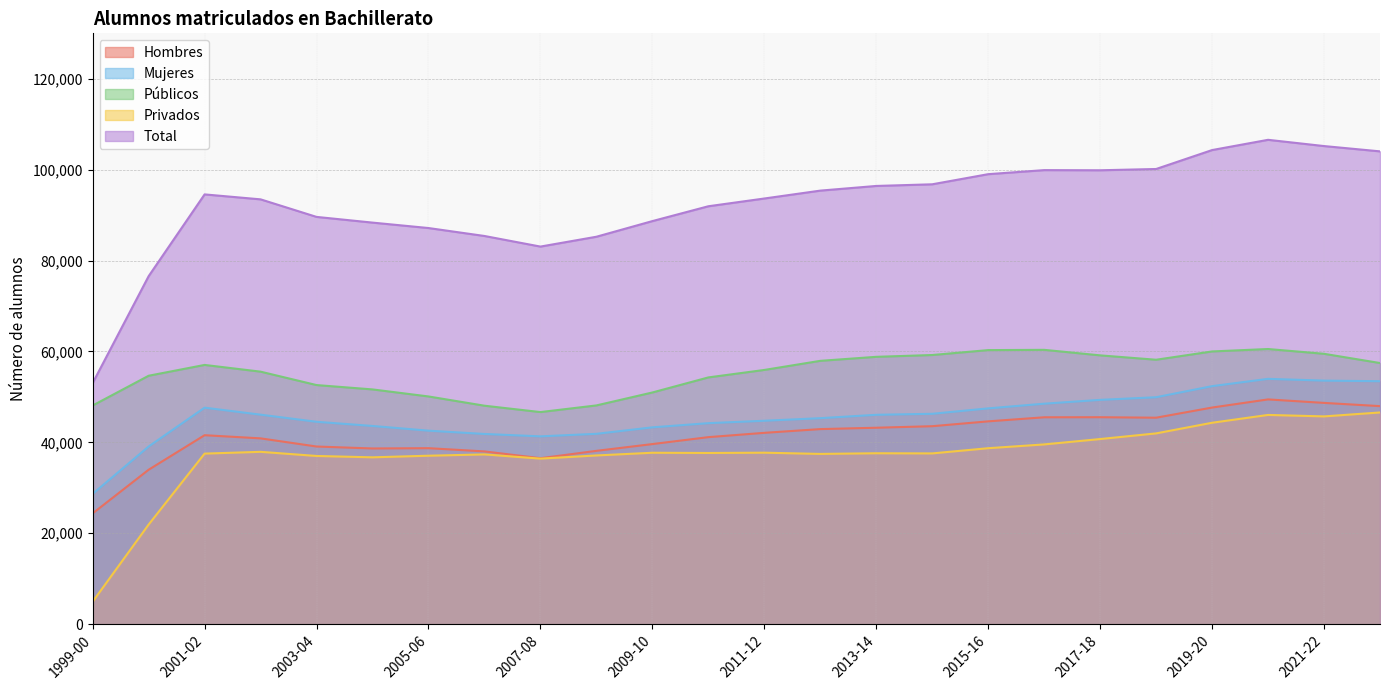

What is the total value across all series at 2019-20?

308655